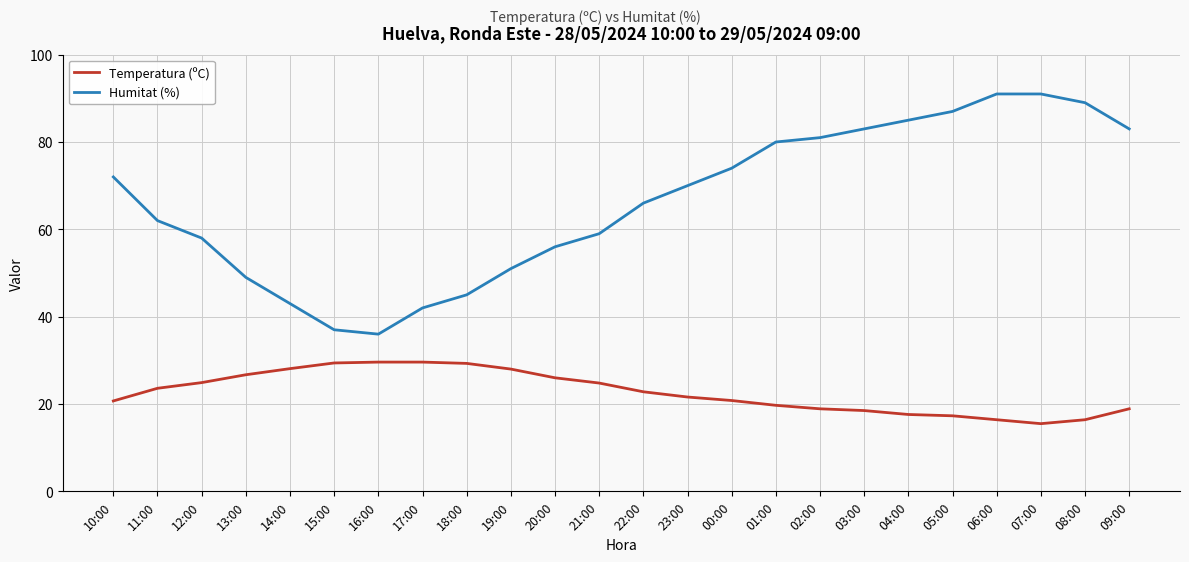

List the series in order of their peak value, highest first.

Humitat (%), Temperatura (ºC)